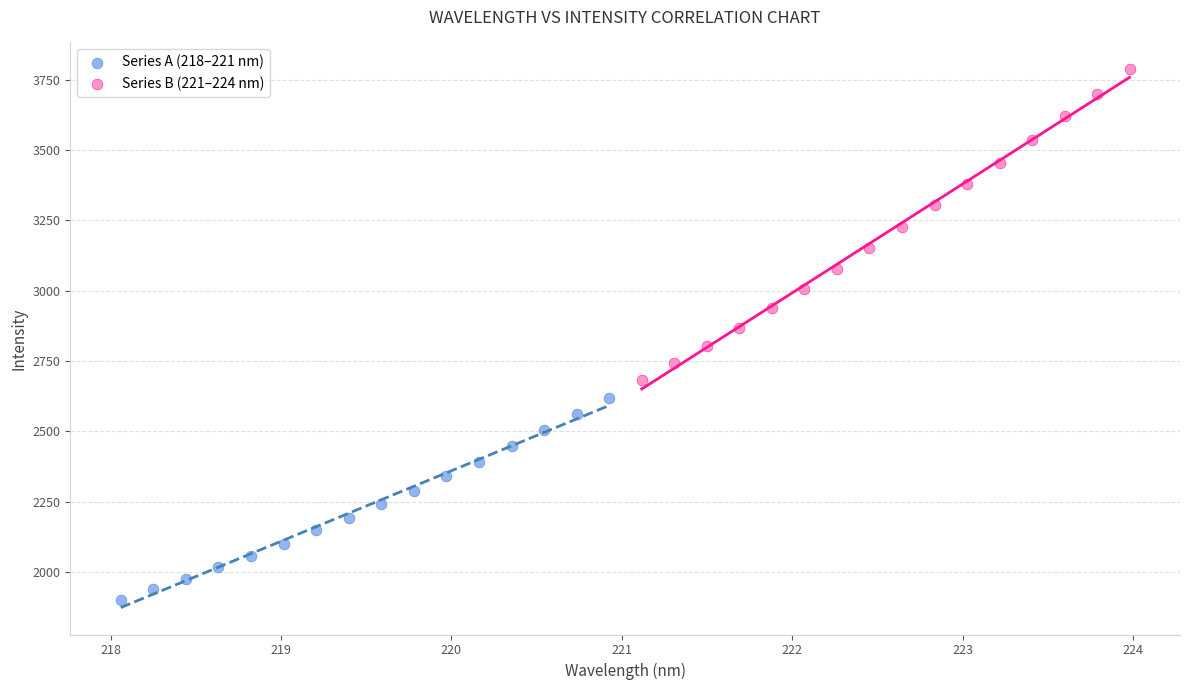

Which series contains the lowest Y value?

Series A (218–221 nm)